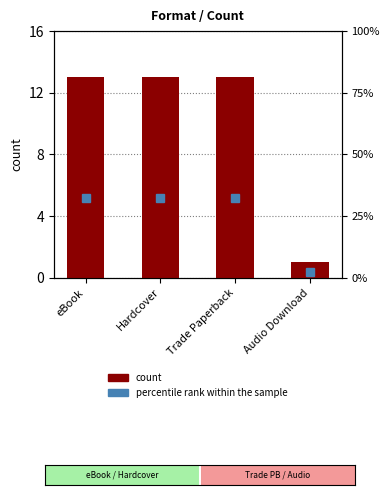

Is the value of count at Audio Download greater than the value of percentile rank within the sample at Trade Paperback?

No